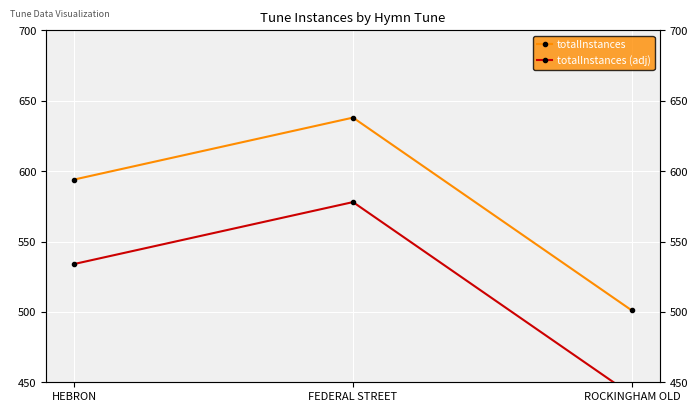

At which label is totalInstances (adj) closest to 509?

HEBRON